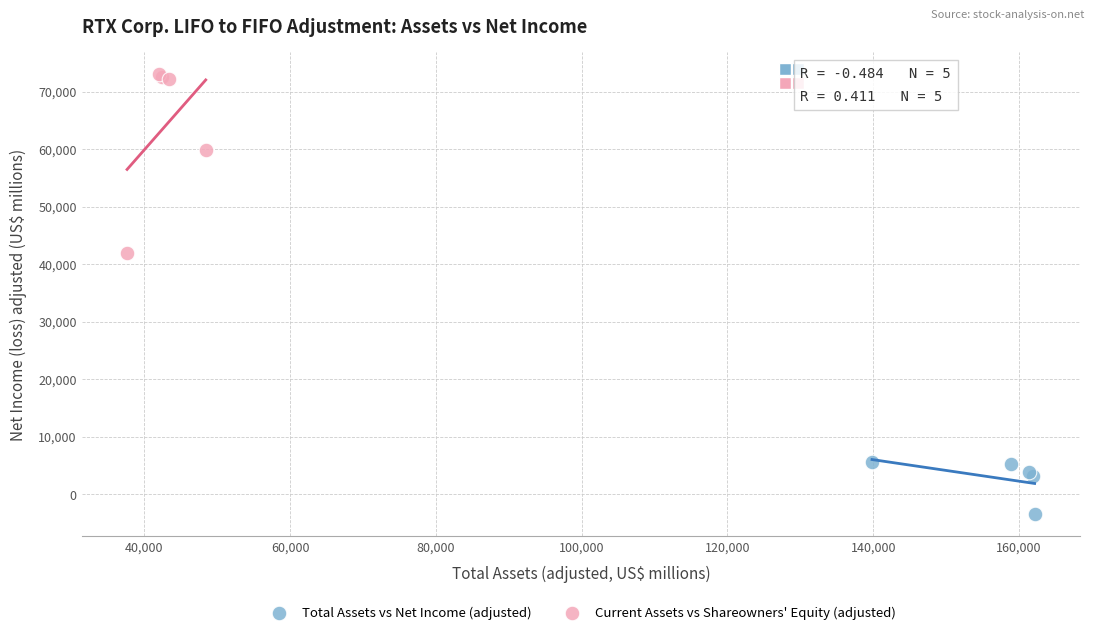

What are all the series names shown in the legend?

Total Assets vs Net Income (adjusted), Current Assets vs Shareowners' Equity (adjusted)